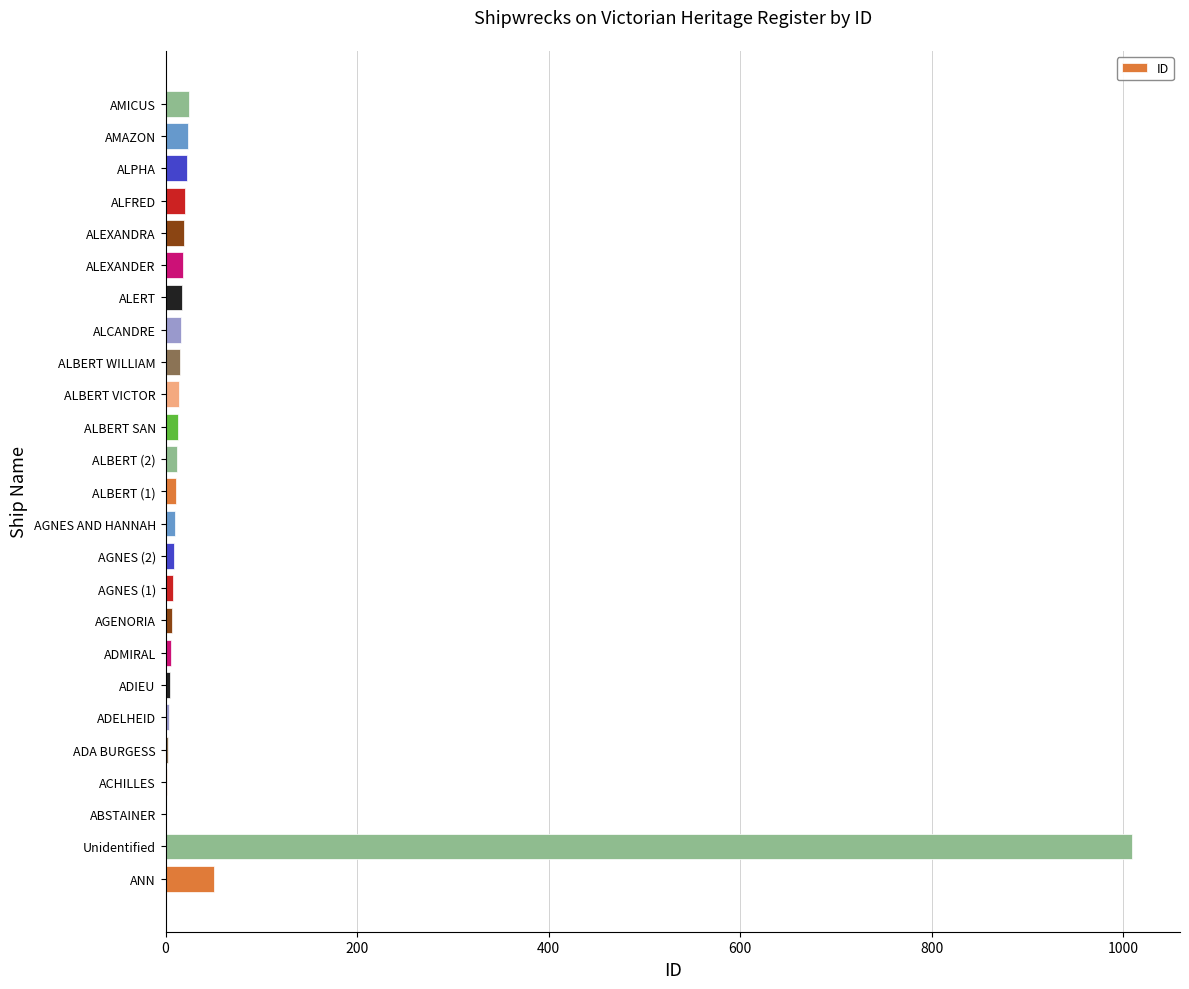

Which label corresponds to the largest value in the chart?

Unidentified